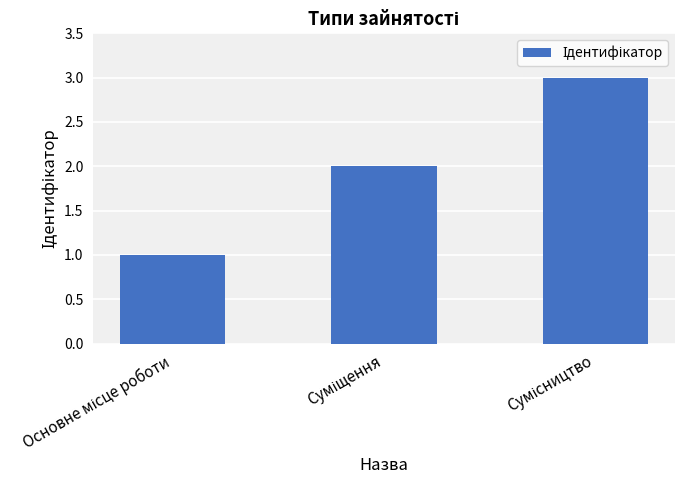

What is the difference between the second highest and minimum values?

1